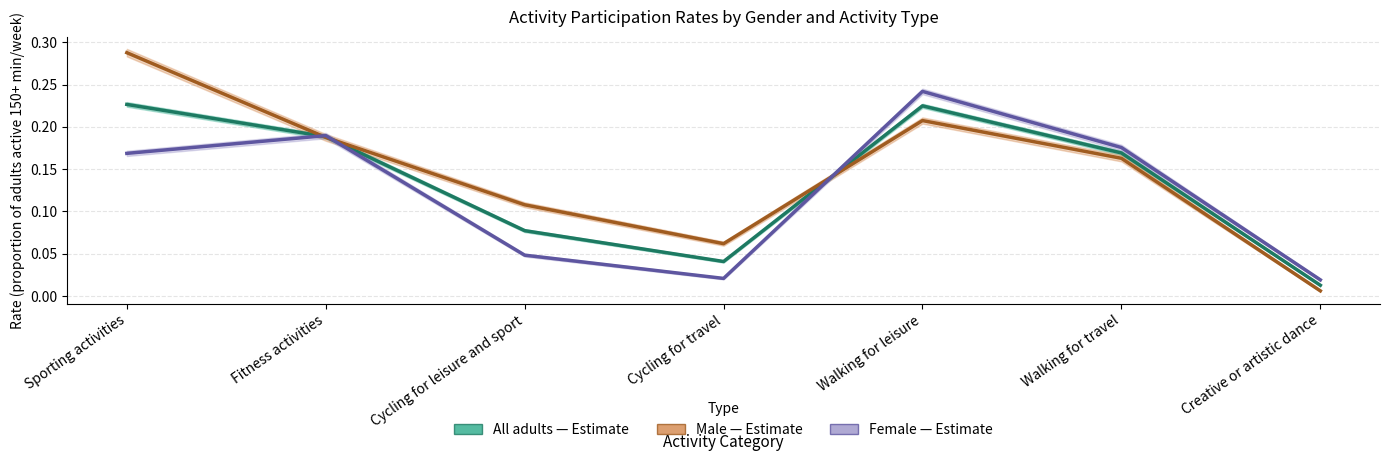

At which label does All adults reach its minimum?

Creative or artistic dance